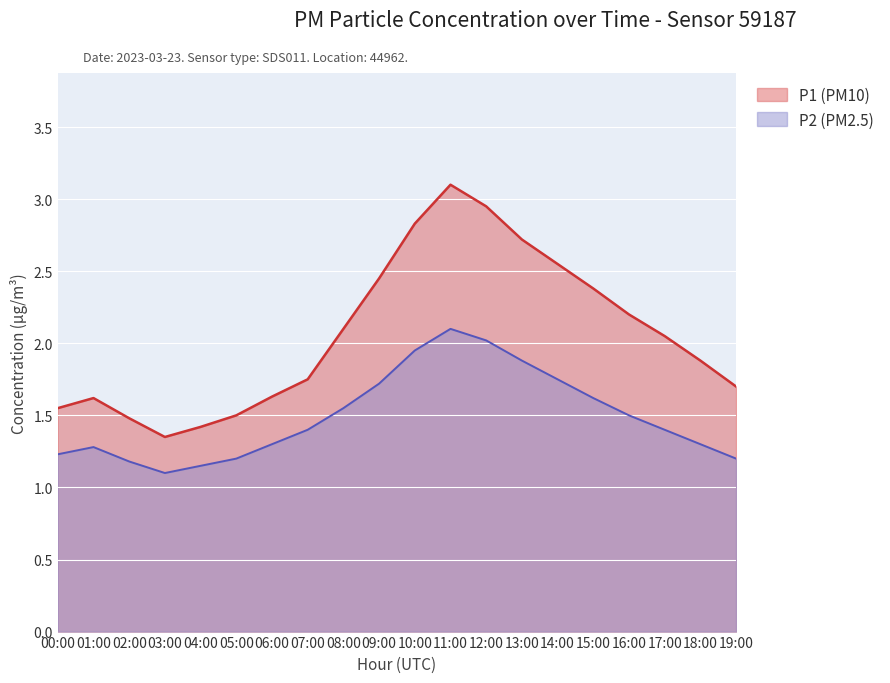

What is the label of the 20th point from the right?

00:00